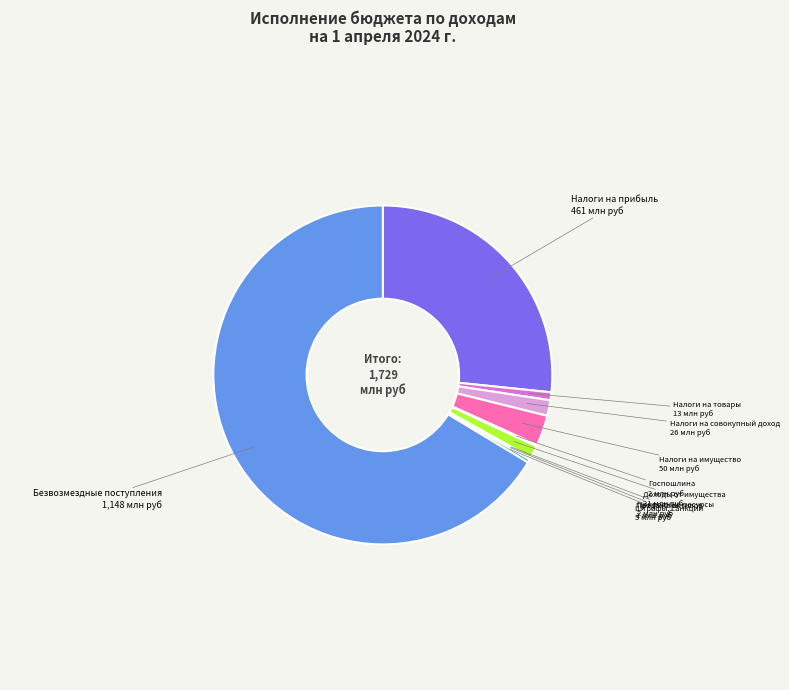

What is the majority slice?

Безвозмездные поступления